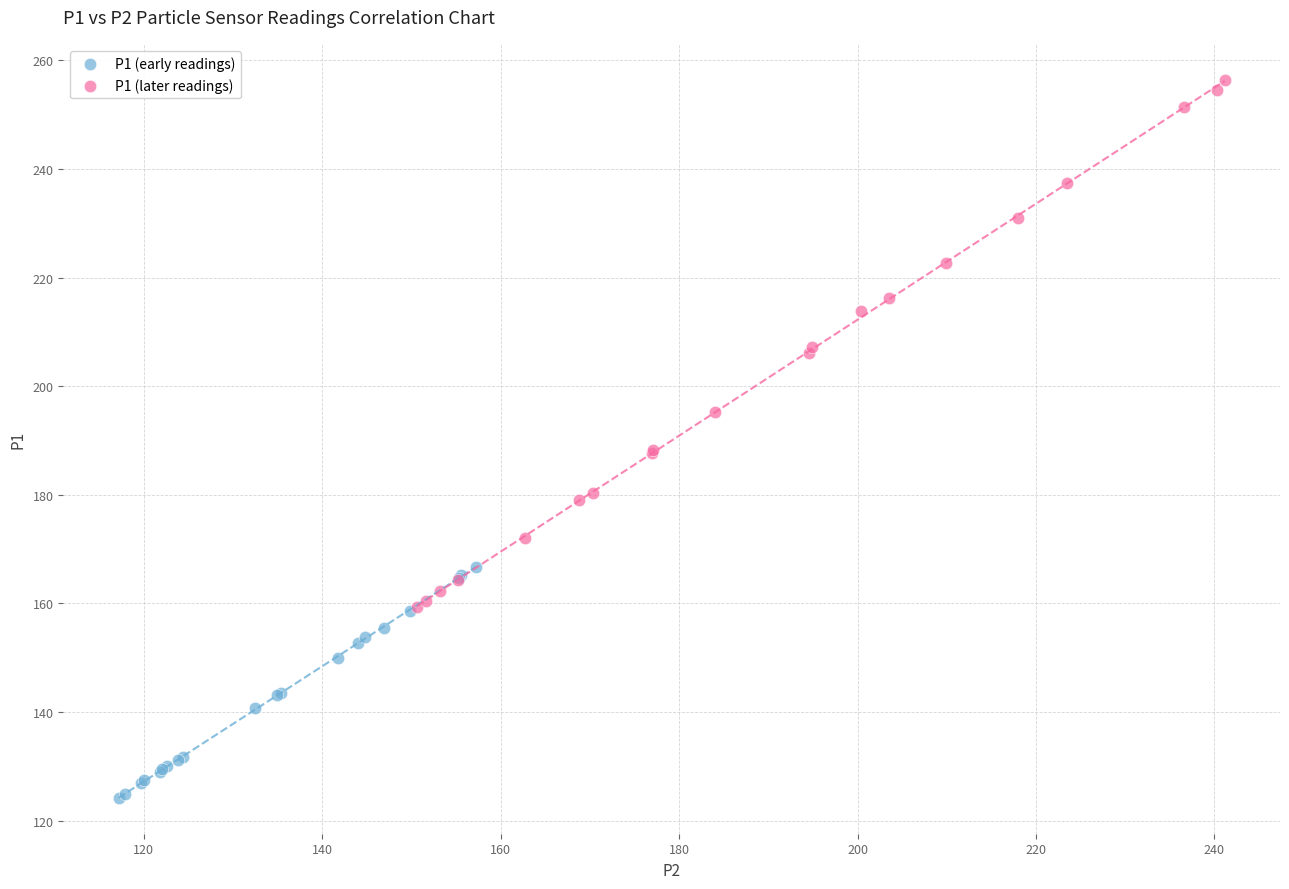

Which series has the largest Y range (max minus min)?

P1 (later readings)